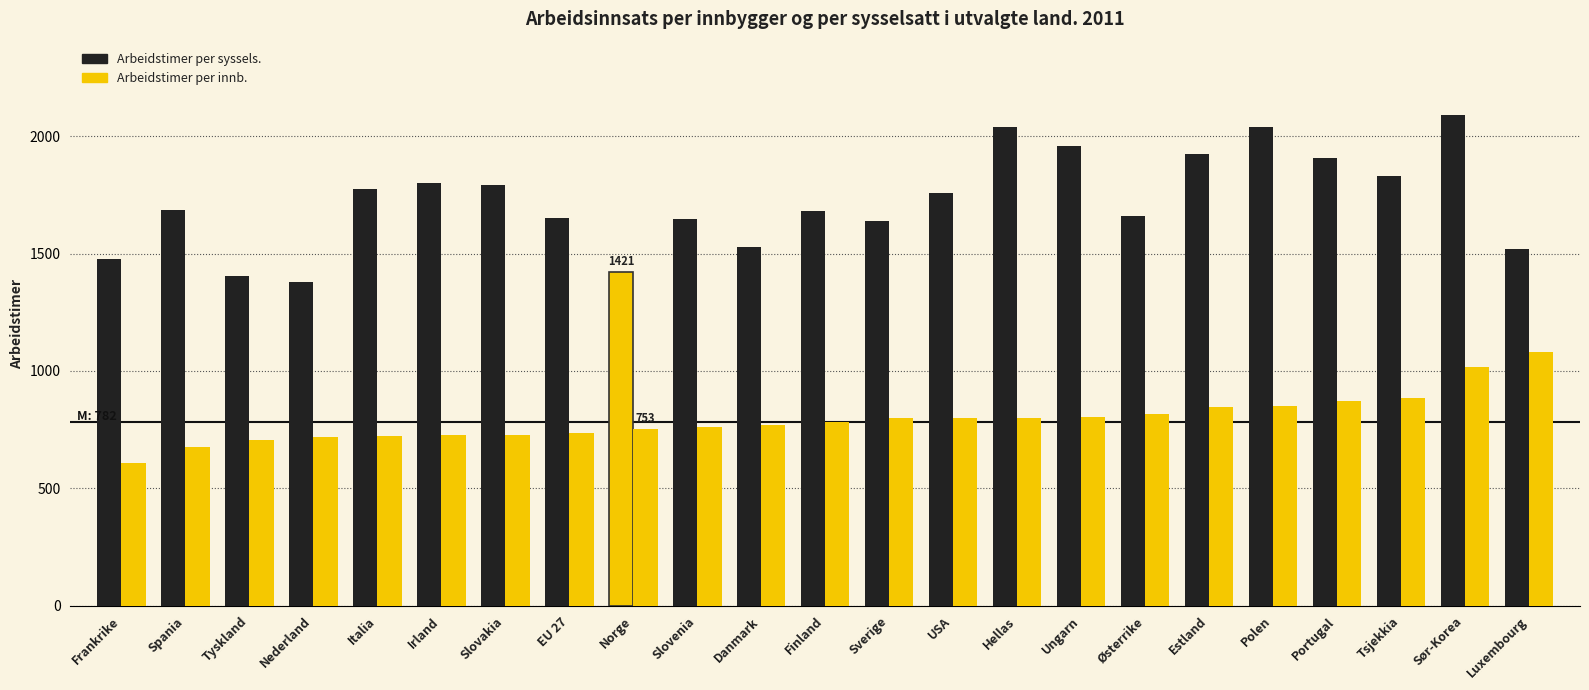

What is the difference between the second highest and minimum values in the Arbeidstimer per innb. series?

408.8